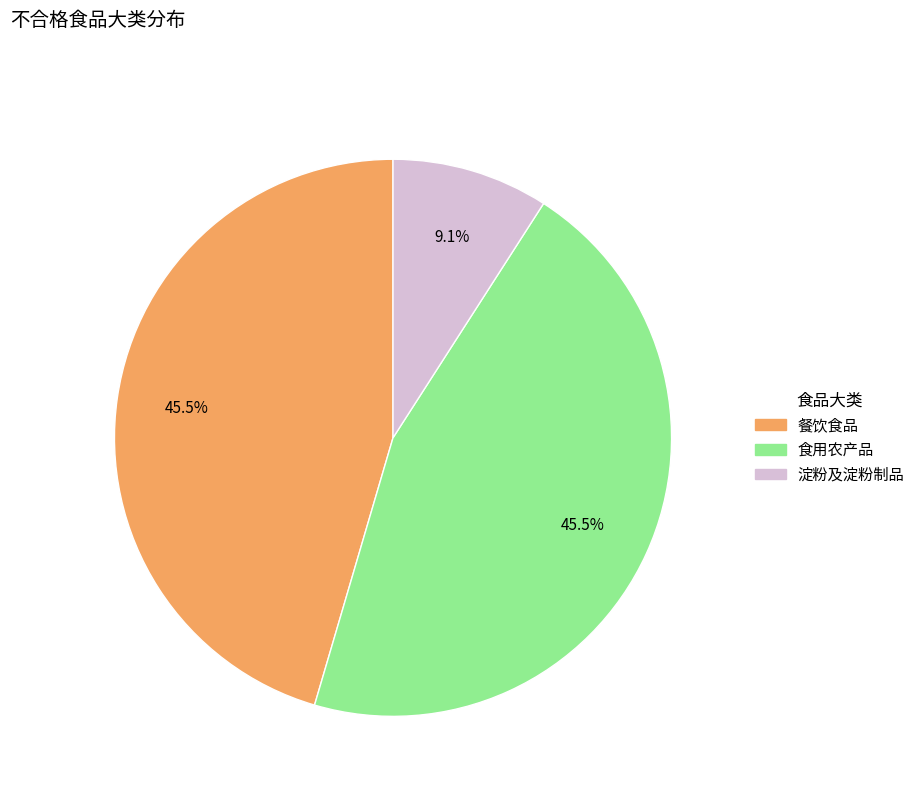

Is there a majority slice in this chart?

No